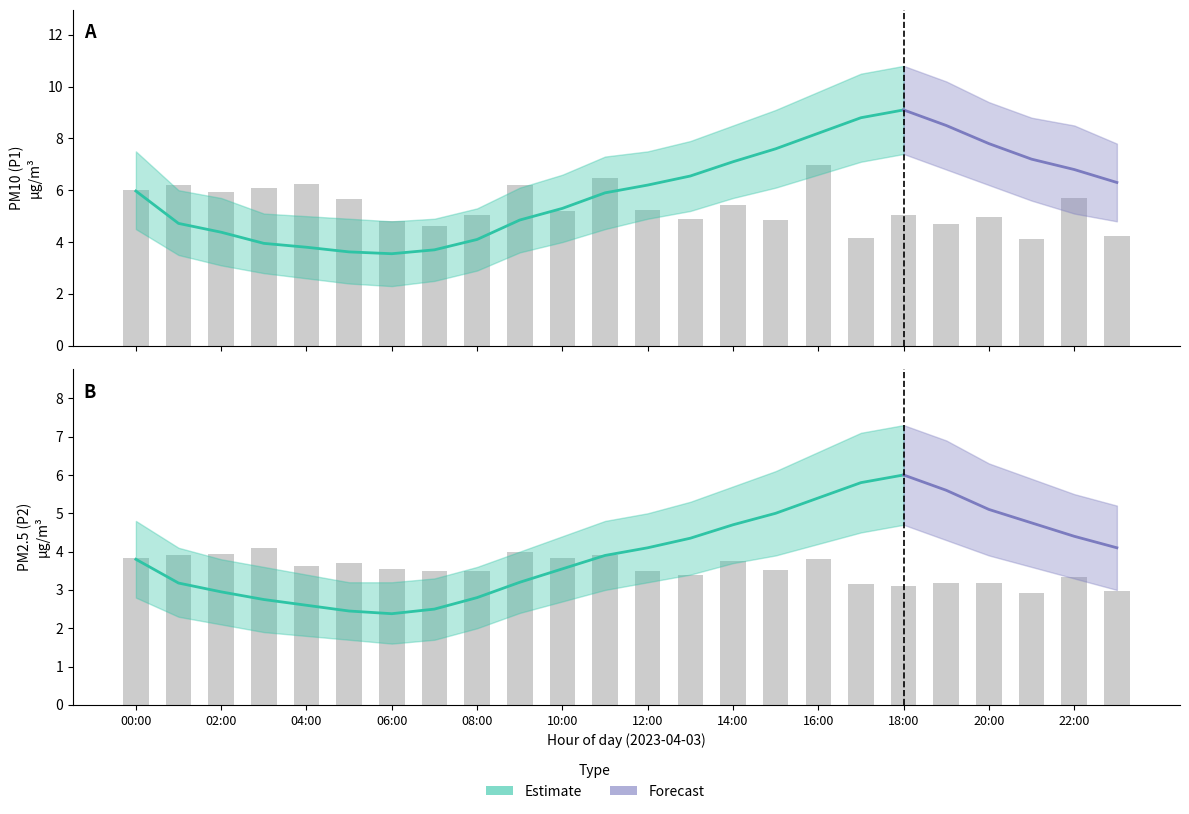

What is the spread (max minus min) of values at 02:00?

3.6